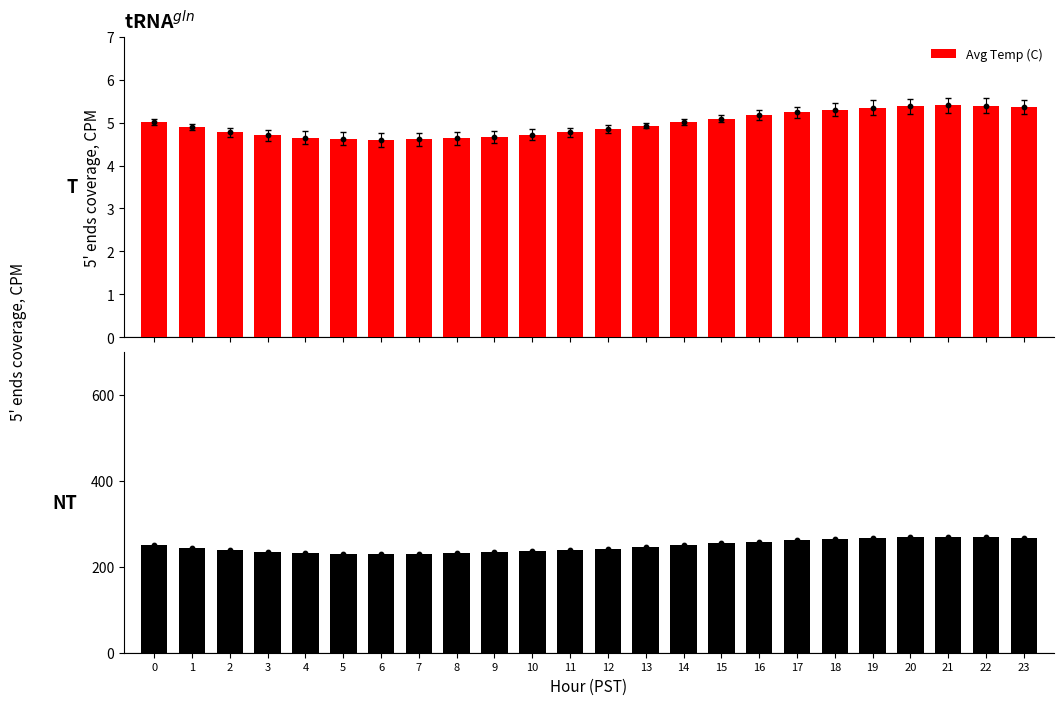

At which category is the sum across all series the highest?

21